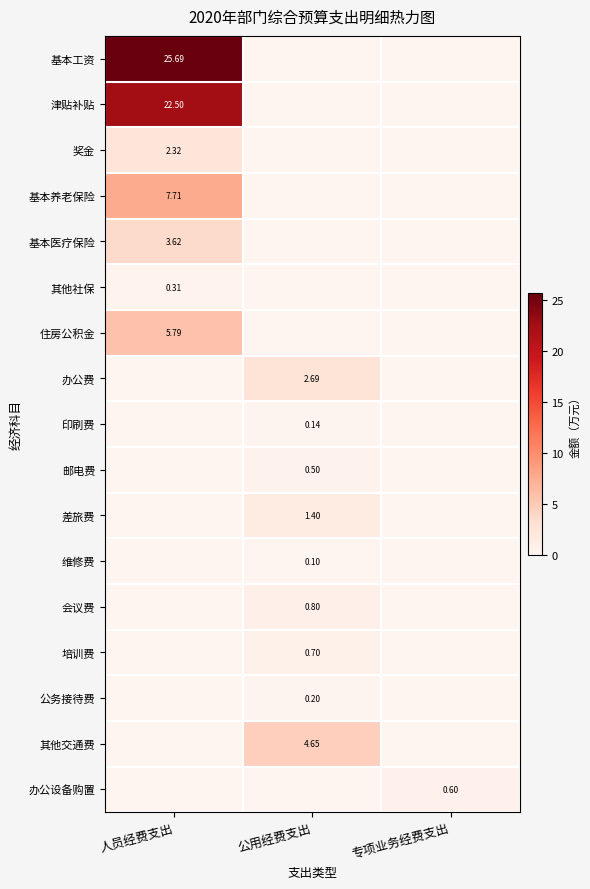

The 邮电费 series shows -0.3 at 人员经费支出. True or false?

False